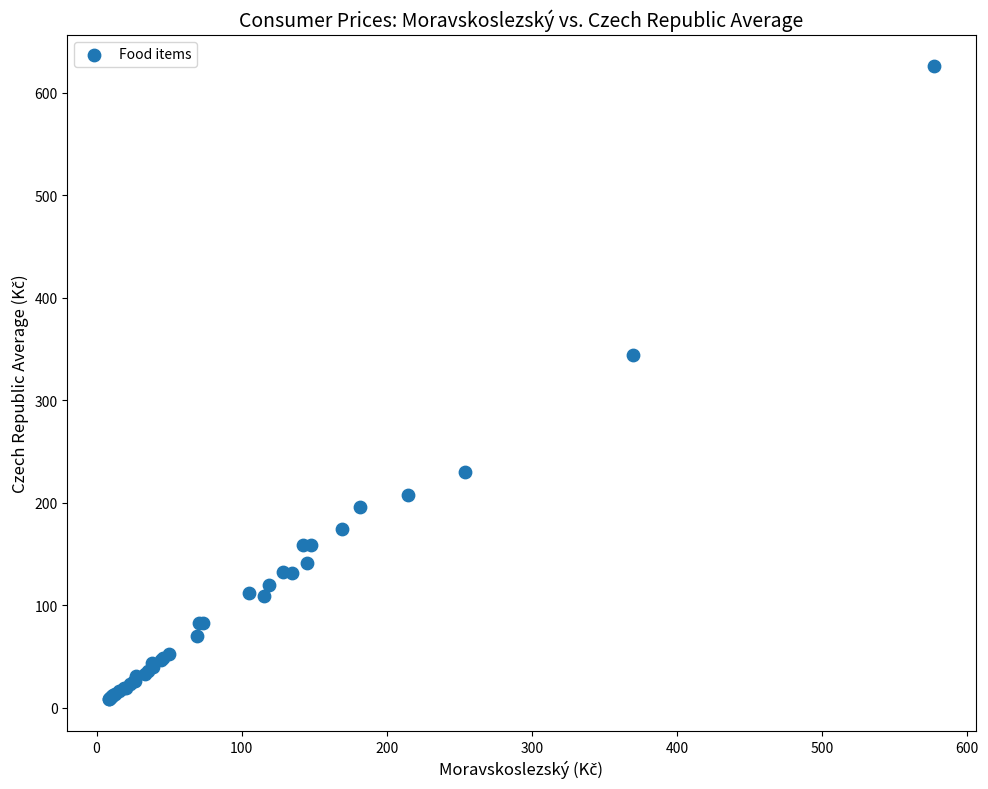

What Y value in the scatter plot is closest to 317?

344.0